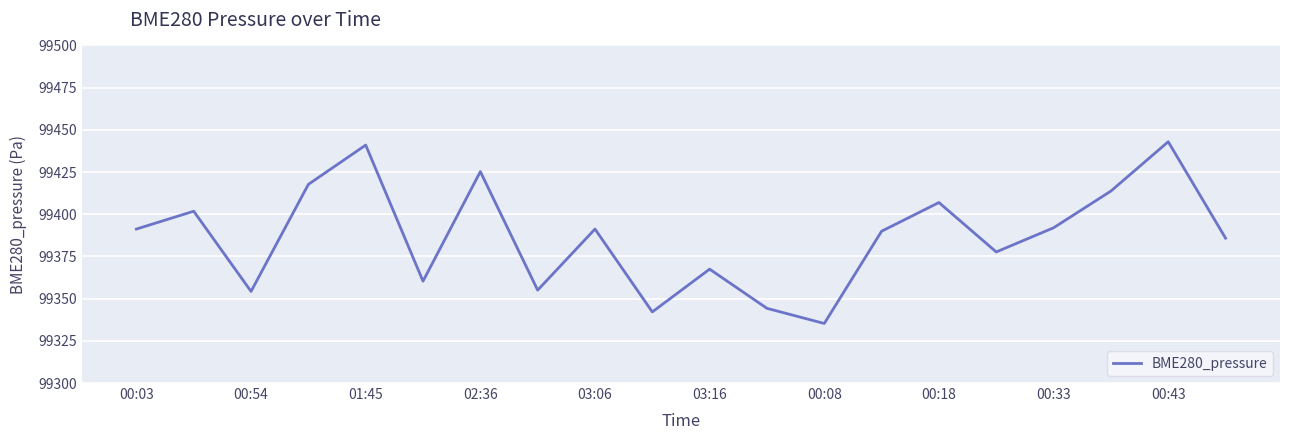

What is the difference between the maximum and minimum values?

107.7